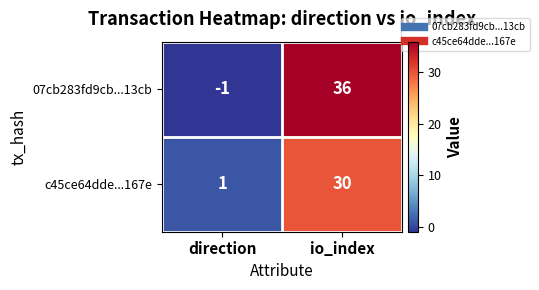

At which category does the chart reach its peak across all series?

io_index